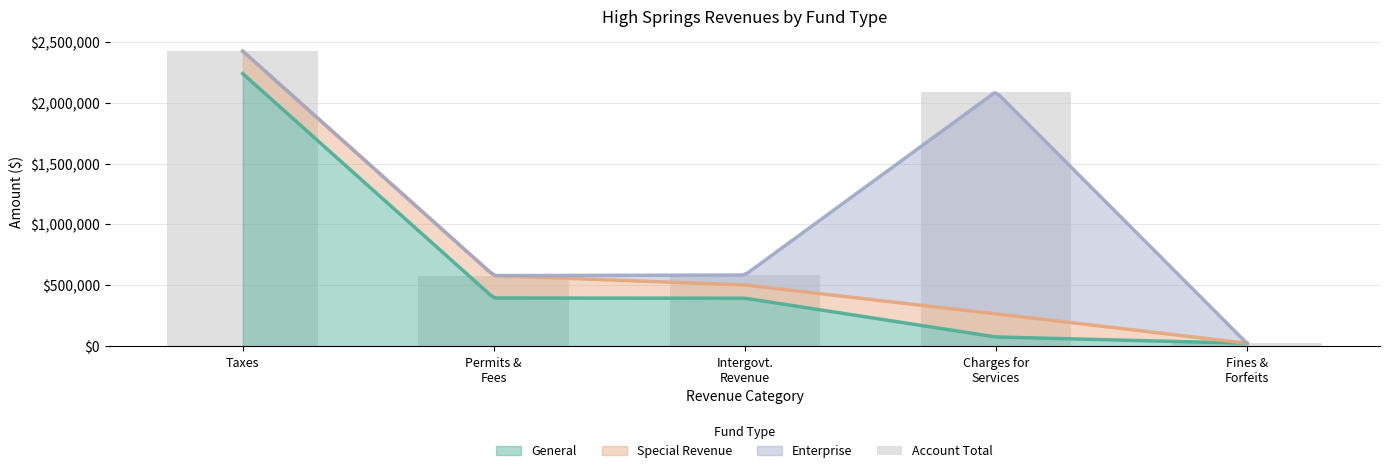

Rank the categories by value from lowest to highest.

Fines &
Forfeits, Permits &
Fees, Intergovt.
Revenue, Charges for
Services, Taxes